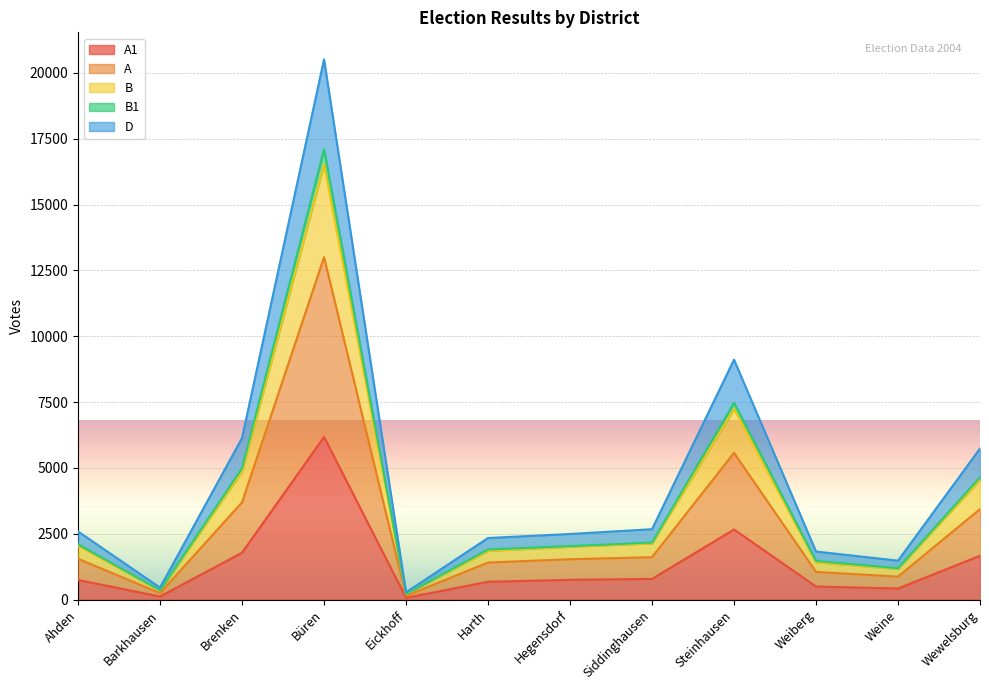

What is the average value of the A1 series?

1364